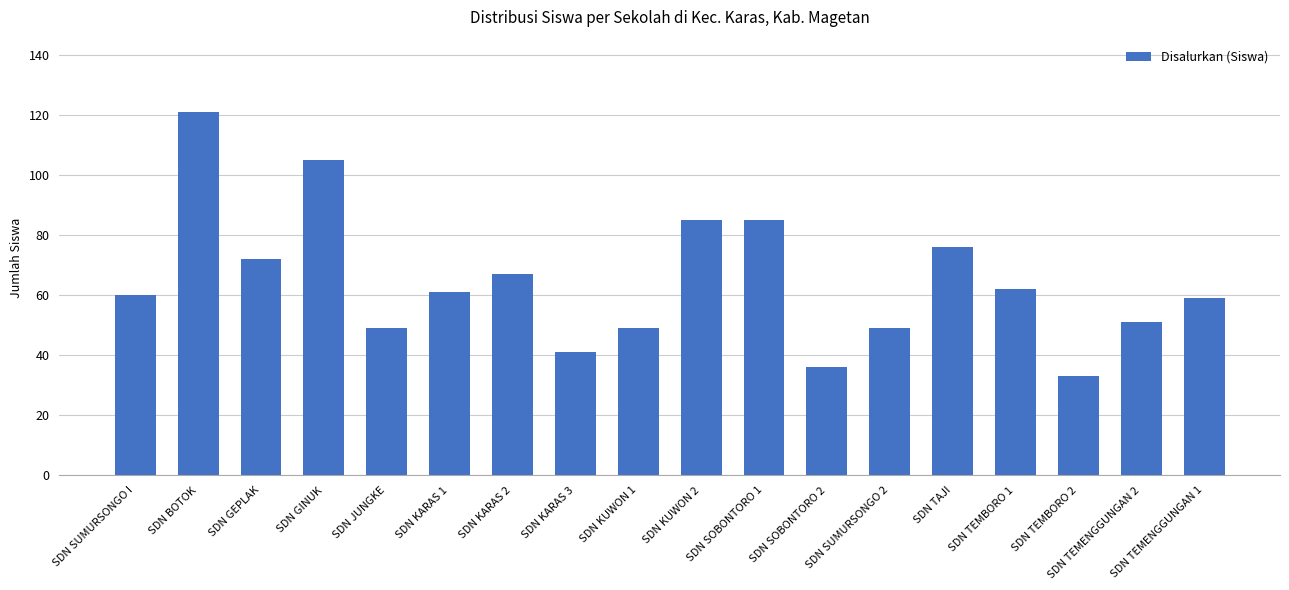

What is the difference between the maximum and minimum values?

88